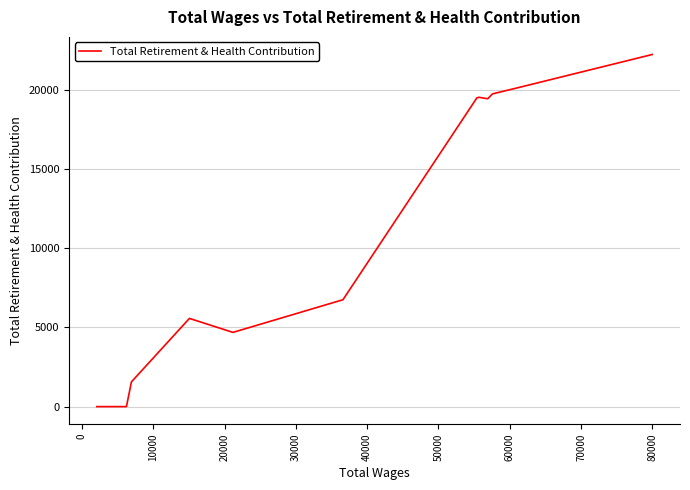

How many lines are shown in the chart?

1